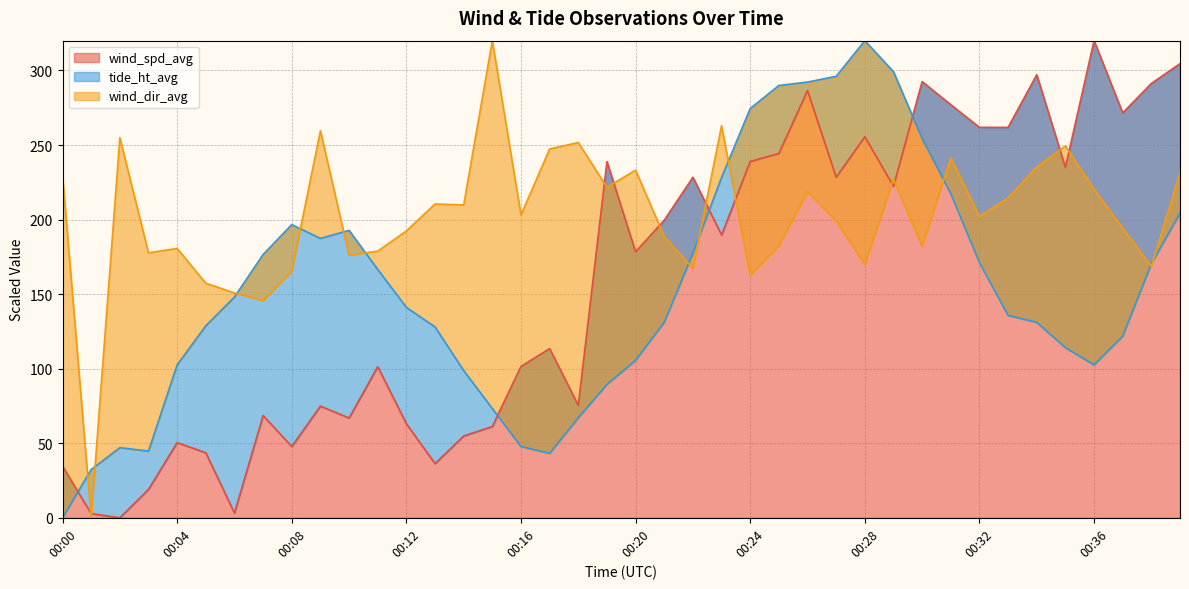

True or false: wind_spd_avg has a value of 55.4 at 00:00.

False